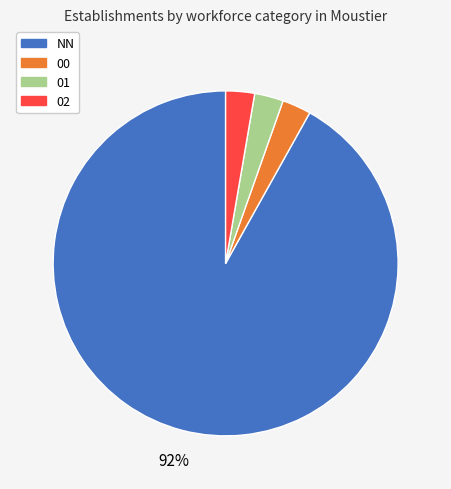

Count the number of slices in the pie.

4